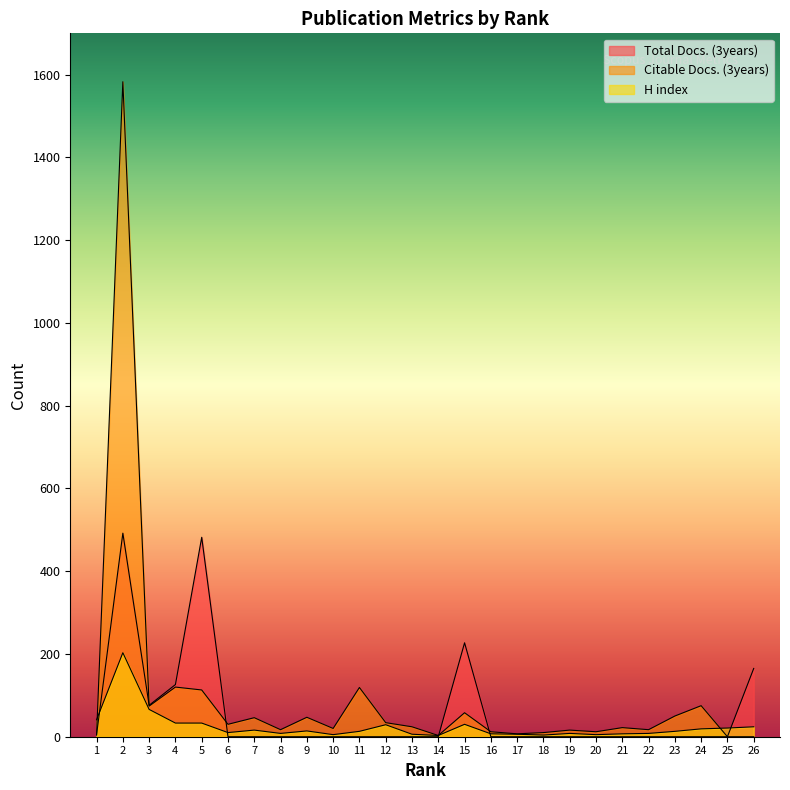

How many categories are shown in the chart?

26